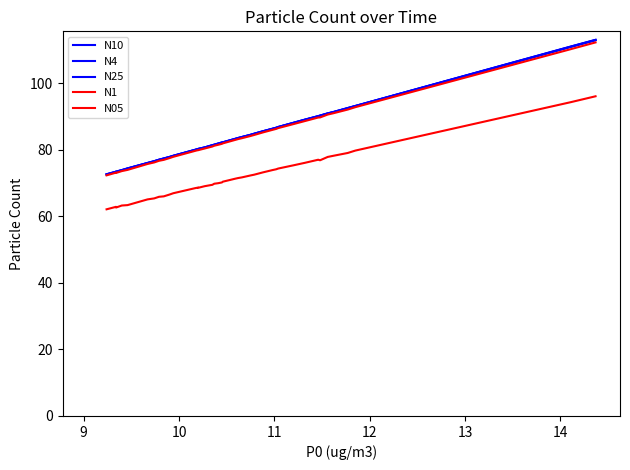

What is the difference between the maximum and minimum values in the N1 series?

39.9